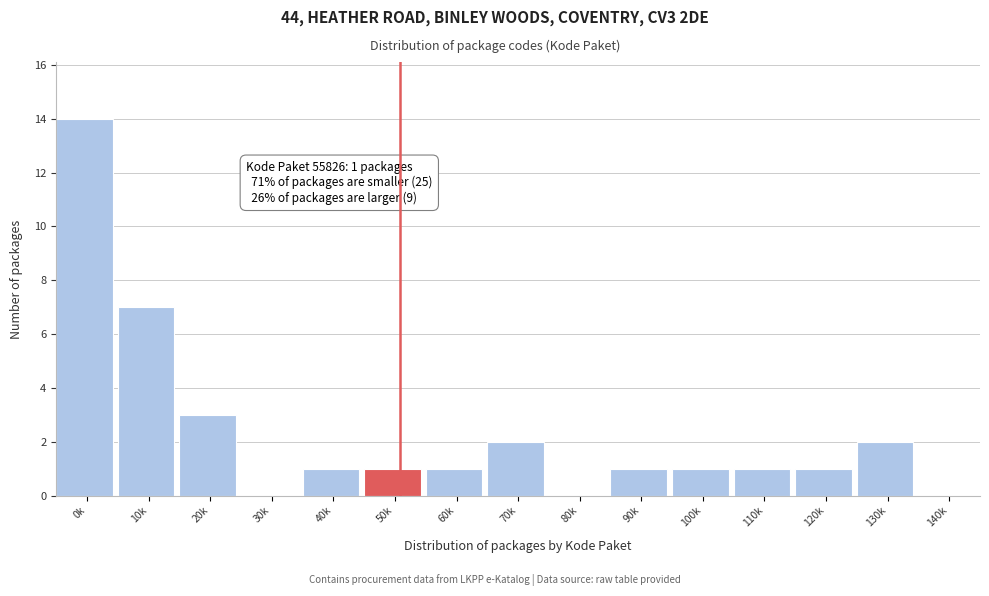

Reading left to right, list all the values displayed in this chart.

0k=14	10k=7	20k=3	30k=0	40k=1	50k=1	60k=1	70k=2	80k=0	90k=1	100k=1	110k=1	120k=1	130k=2	140k=0